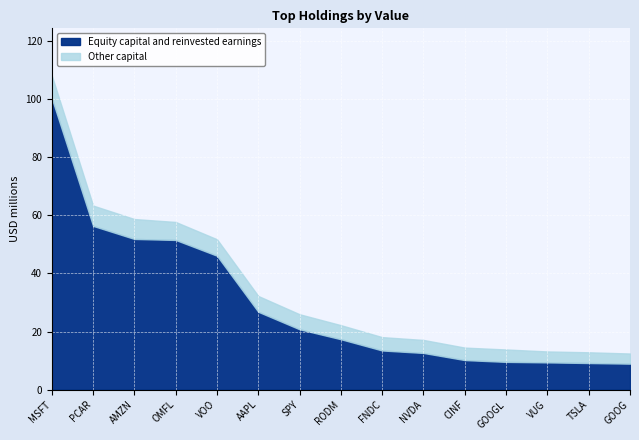

Reading left to right, what are all the values shown in this chart?

Equity capital and reinvested earnings: 100325022	56370672	51875875	51528814	46105199	26812964	20787403	17368545	13498049	12646804	10194835	9575288	9398113	9178863	8959339
Other capital: 7803545	6994141	6847127	6188529	5658869	5431328	5173801	4834868	4589488	4471310	4288932	4263201	3762068	3693391	3492051